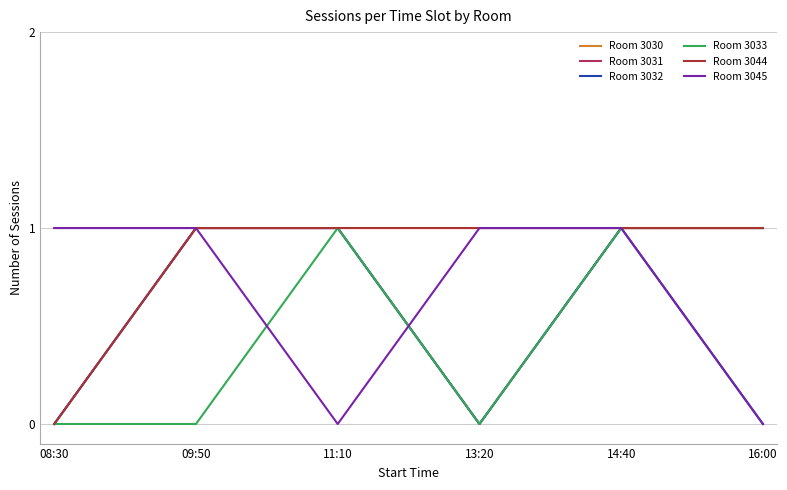

In Room 3031, how many points are lower than both neighbors (excluding endpoints)?

1